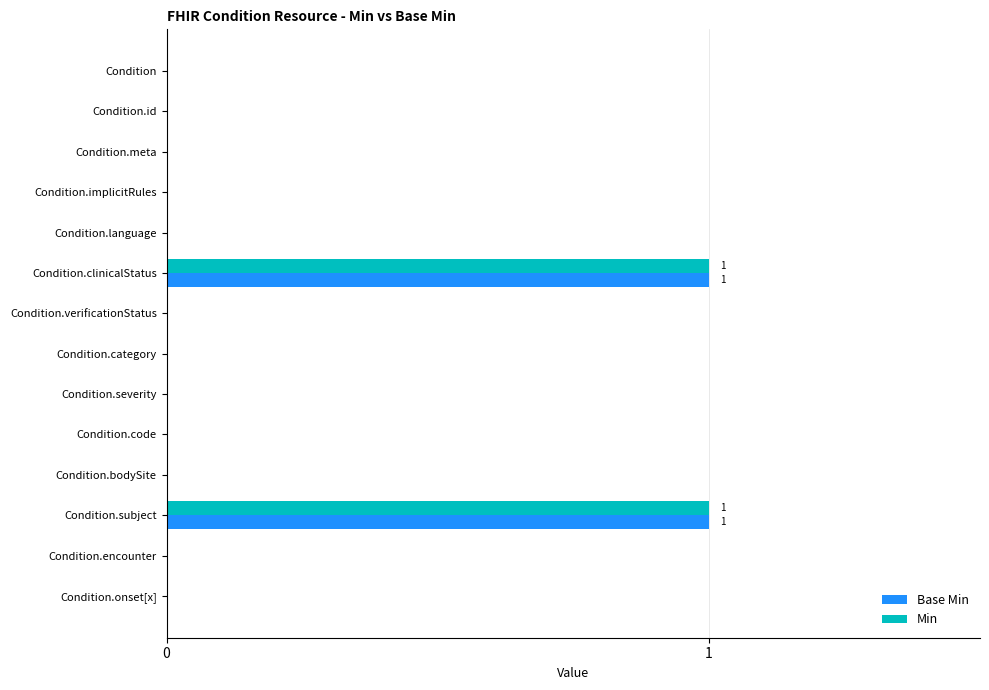

What are all the series names shown in the legend?

Base Min, Min